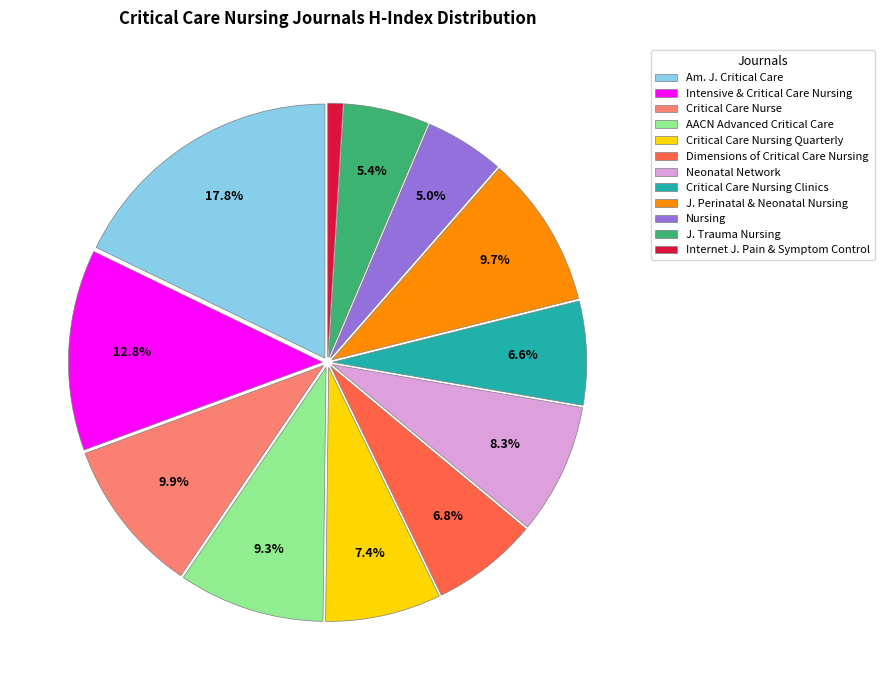

What portion of the pie excludes Intensive & Critical Care Nursing?

87.2%